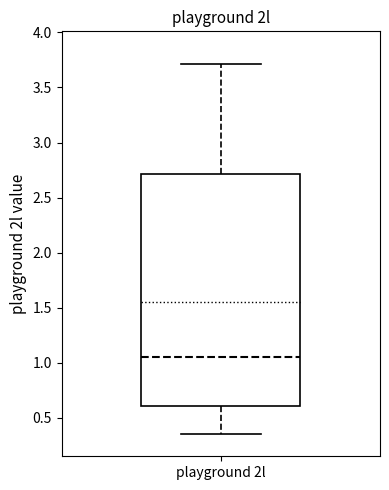

Where does the upper whisker of the box for playground 2l end on the y-axis? The values are not printed on the chart, so give them approximately, as read against the axis.

3.70